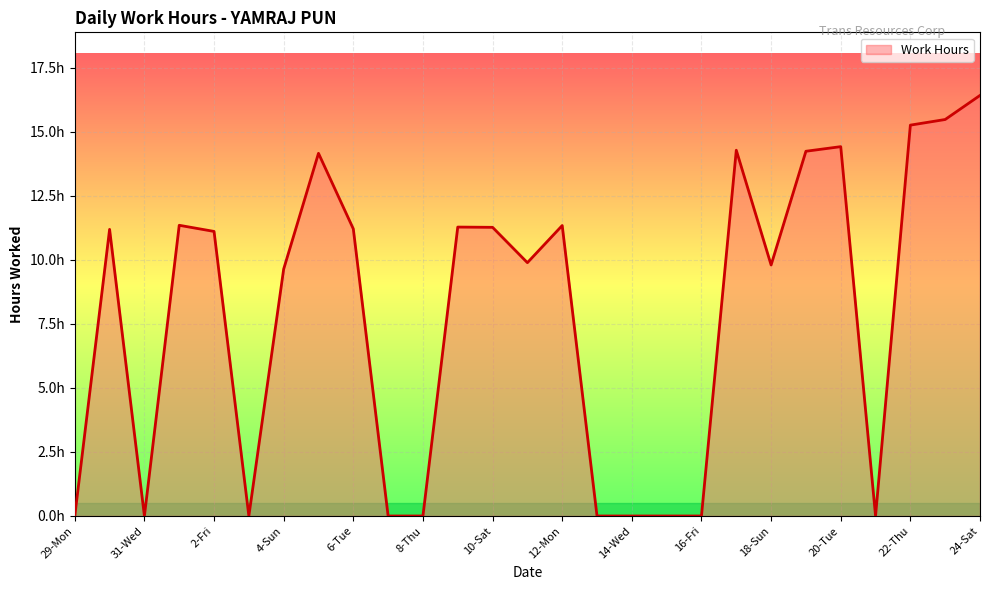

Is this an area chart (filled region under the line)?

Yes